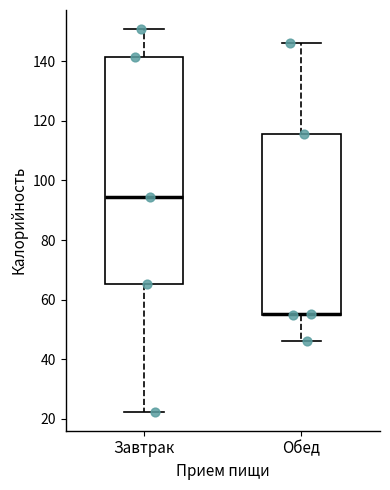

Comparing the boxes themselves (not the whiskers), which one is the tallest?

Завтрак